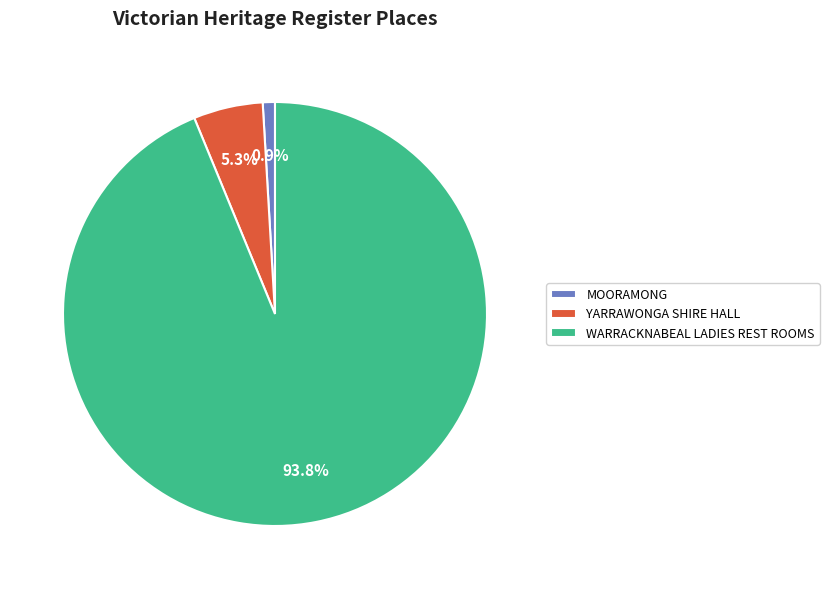

To the nearest percent, what is the average slice percentage?

33%